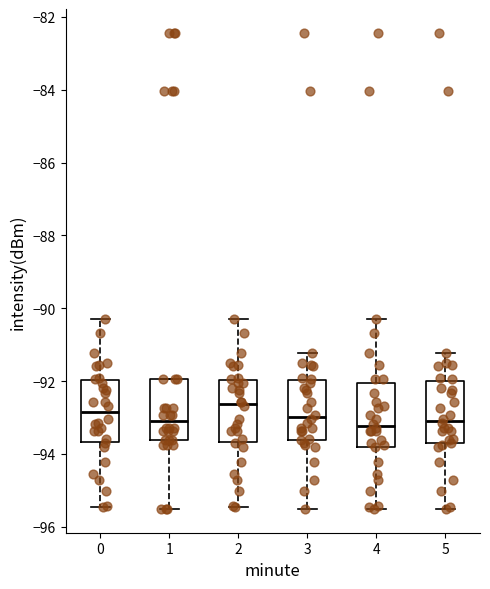

Reading left to right, read every box against the y-axis: the position of its median line, the range the box covers, and the ends of its whiskers. The values are not printed on the chart, so give them approximately, as read against the axis.

0: median -92.8, box -93.6 to -92.0, whiskers -95.4 to -90.2
1: median -93.0, box -93.6 to -92.0, whiskers -95.6 to -92.0
2: median -92.6, box -93.6 to -92.0, whiskers -95.4 to -90.2
3: median -93.0, box -93.6 to -92.0, whiskers -95.6 to -91.2
4: median -93.2, box -93.8 to -92.0, whiskers -95.6 to -90.2
5: median -93.0, box -93.6 to -92.0, whiskers -95.6 to -91.2